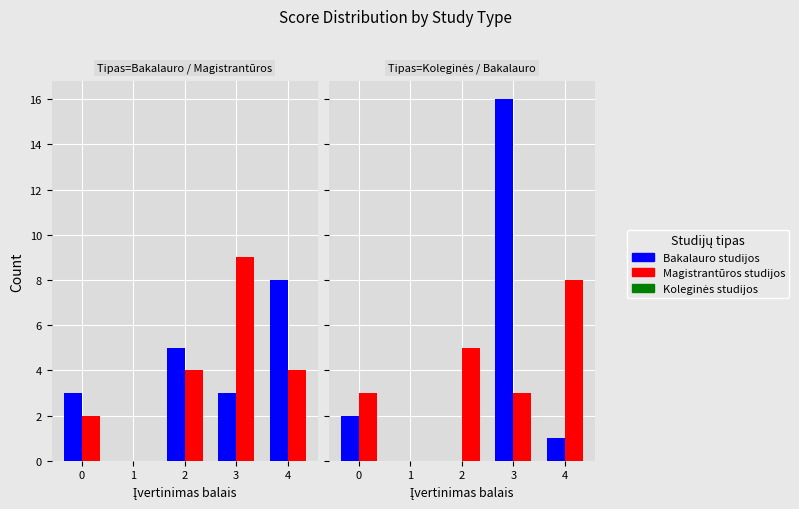

Is it true that Bakalauro studijos equals 8 at 4?

True